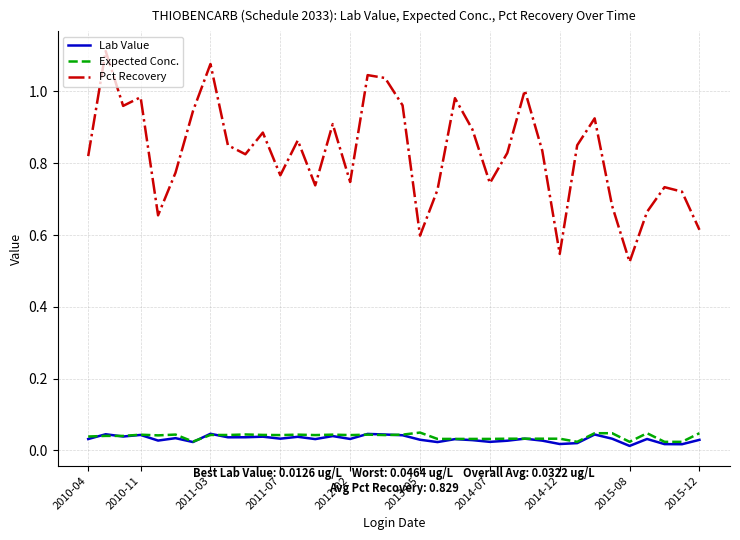

Which series has the largest range (max minus min)?

Pct Recovery